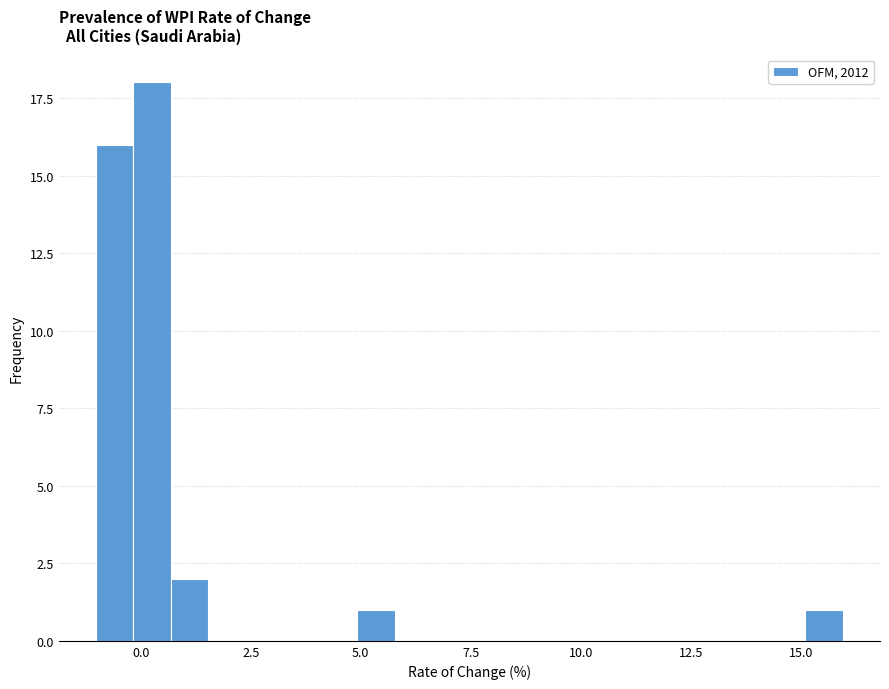

Around what value on the x-axis is the tallest bar? Give the approximate position of its centre, as read against the axis.

0.5